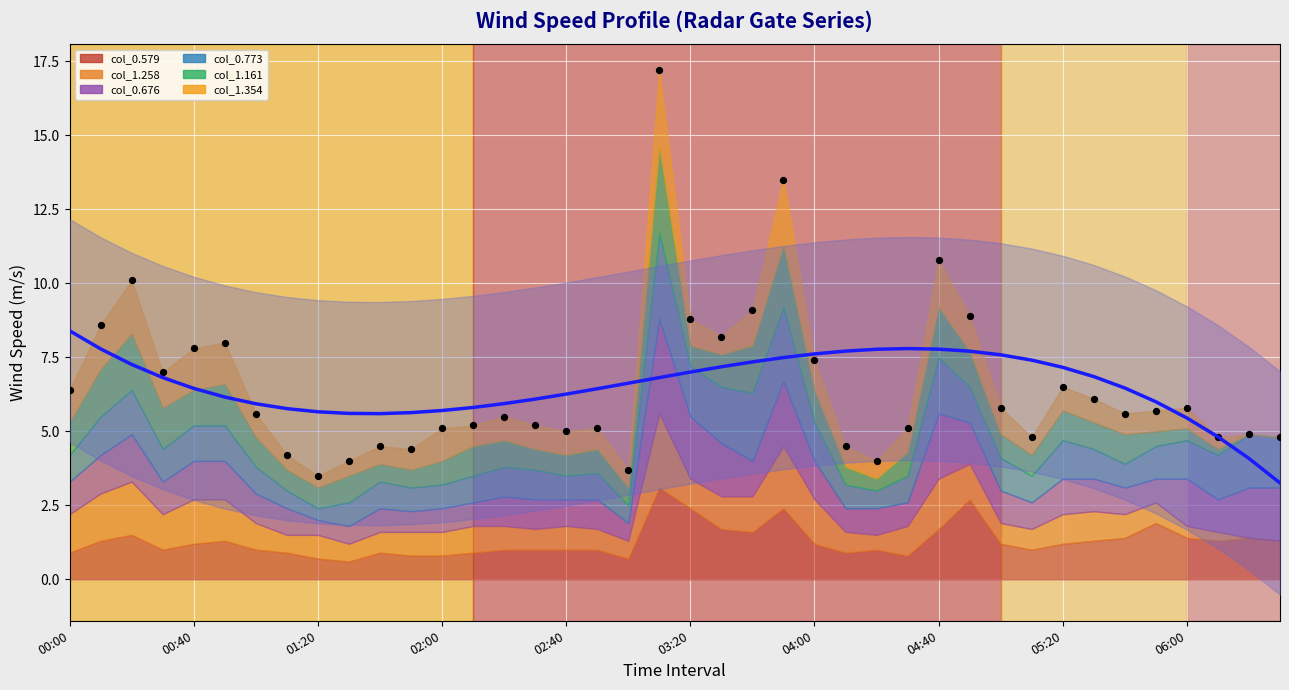

Which has a higher value, 19 or 38?

19